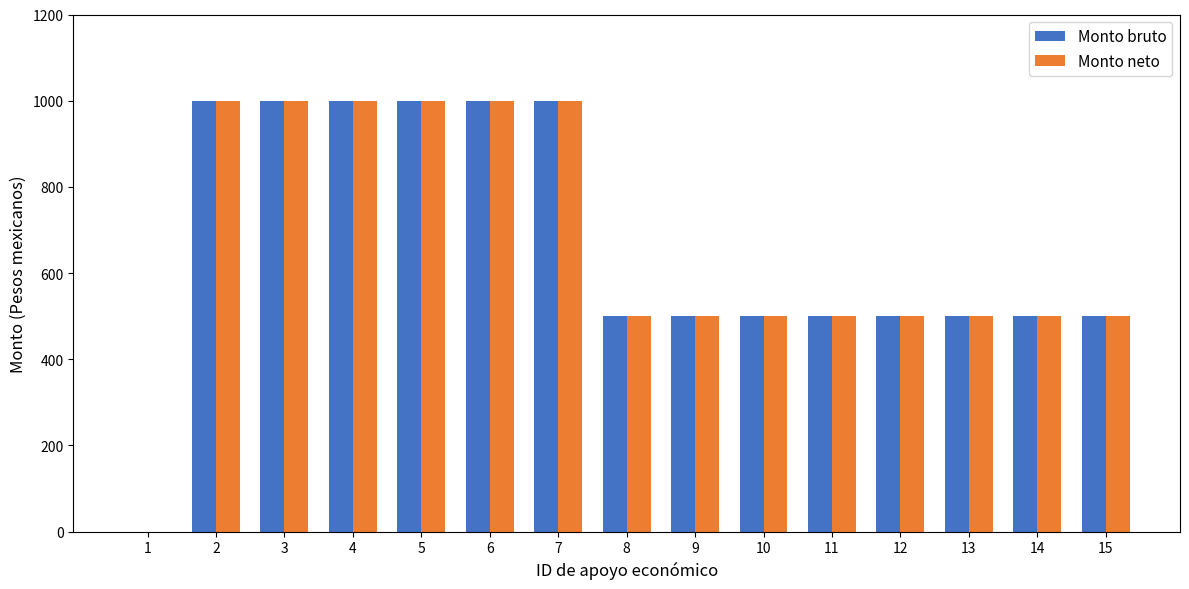

How many series are shown in this chart?

2